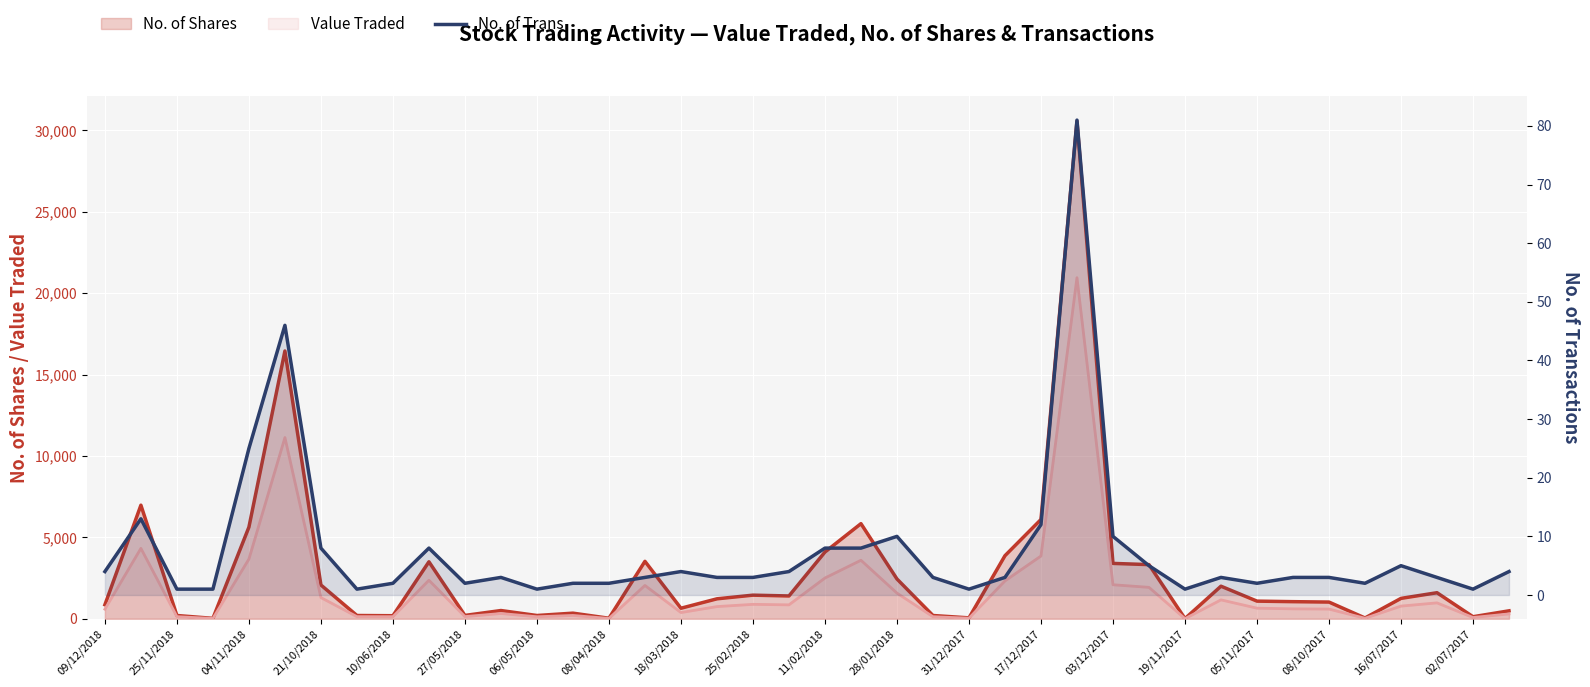

The value at 29 is 5. True or false?

True